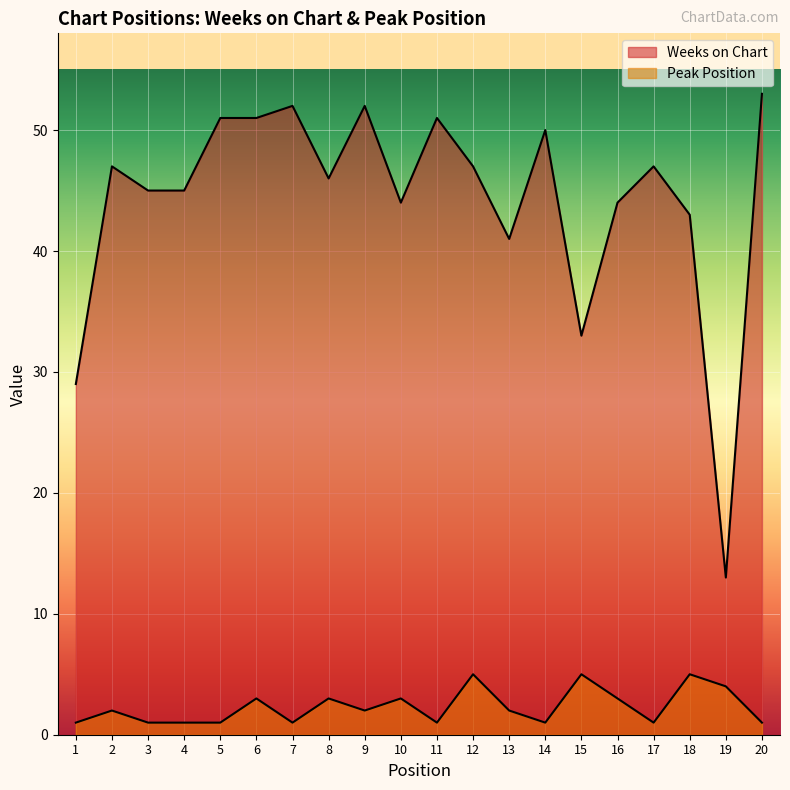

How many lines are shown in the chart?

2